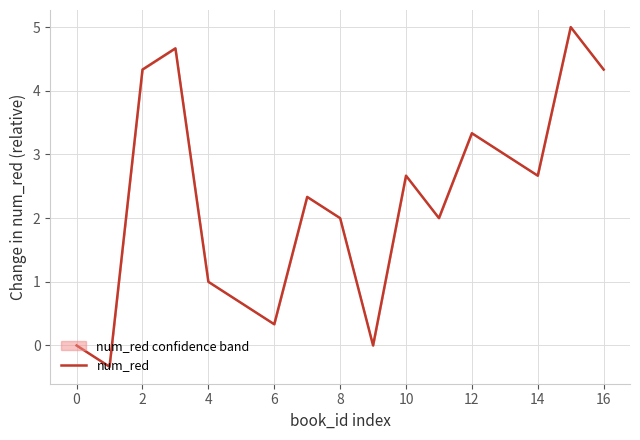

What is the highest value of the num_red series?

5.0